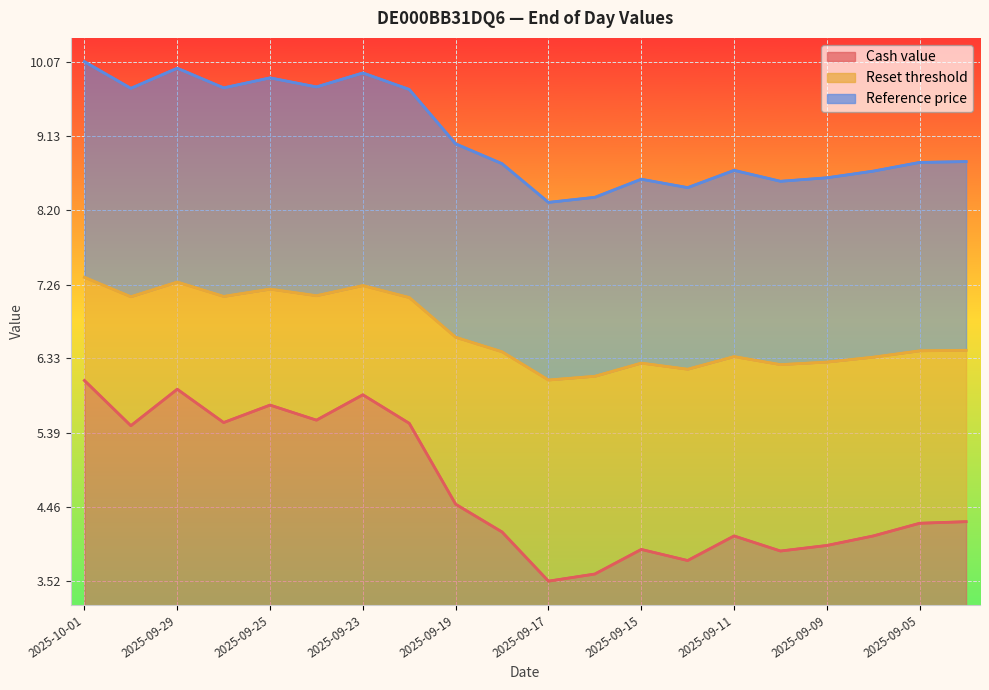

Which category has the highest value across all series?

2025-10-01